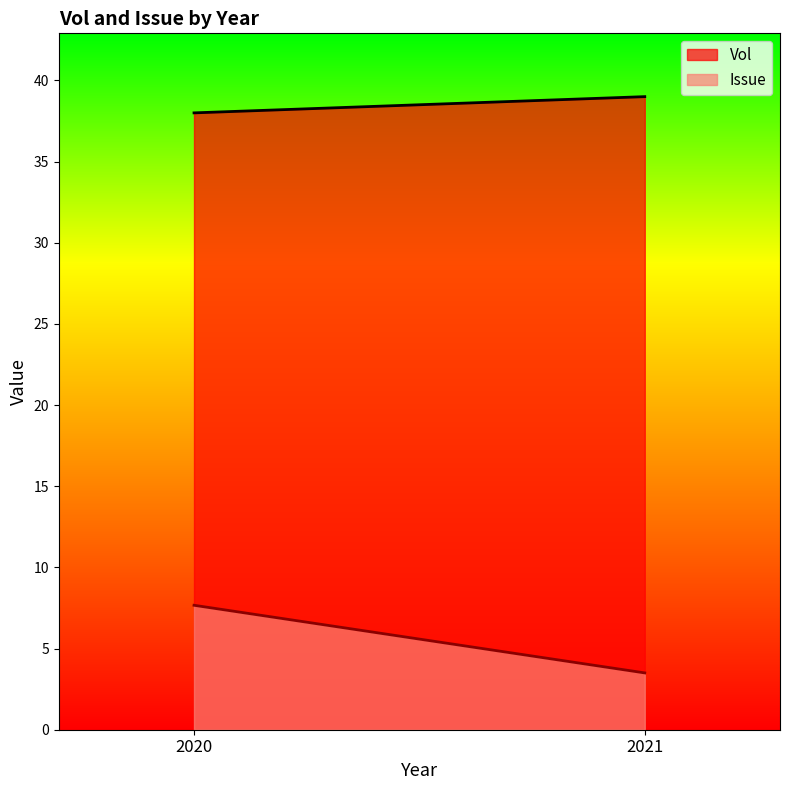

True or false: Vol and Issue cross at least once.

False